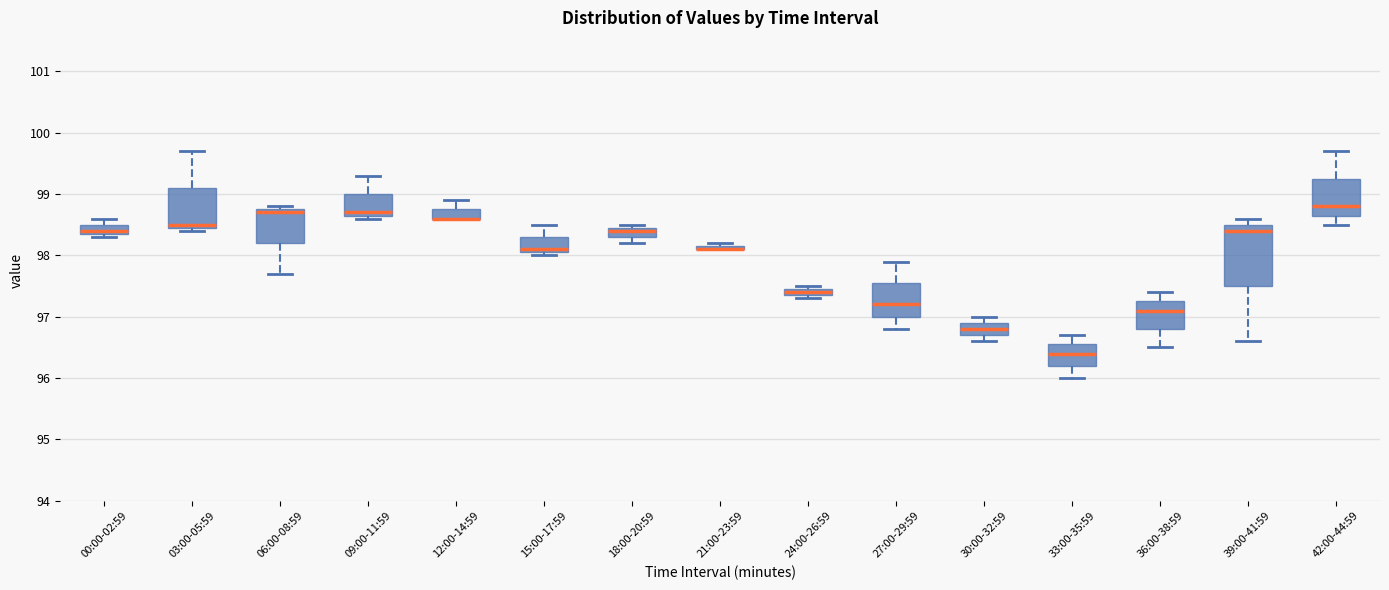

Where does the median line of the box for 42:00-44:59 sit on the y-axis? The values are not printed on the chart, so give them approximately, as read against the axis.

98.8